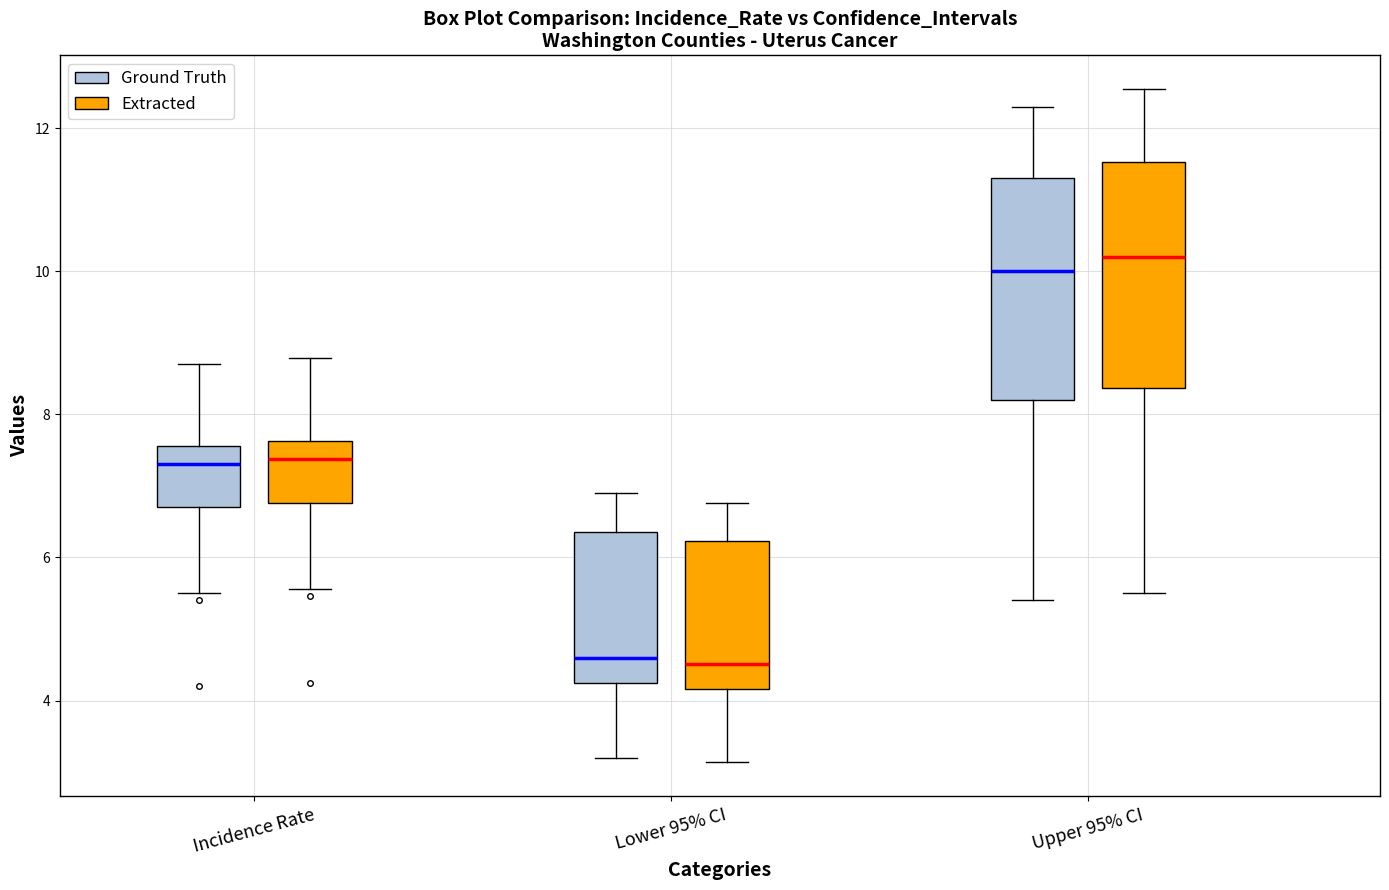

Reading left to right, transcribe this box plot: for each box, give where its median line is, the range the box spans, and where its two whiskers end, as read against the y-axis. The values are not printed on the chart, so give them approximately, as read against the axis.

Incidence Rate (Ground Truth): median 7.4, box 6.8 to 7.6, whiskers 5.6 to 8.8
Incidence Rate (Extracted): median 7.4, box 6.8 to 7.6, whiskers 5.6 to 8.8
Lower 95% CI (Ground Truth): median 4.6, box 4.2 to 6.4, whiskers 3.2 to 7.0
Lower 95% CI (Extracted): median 4.6, box 4.2 to 6.2, whiskers 3.2 to 6.8
Upper 95% CI (Ground Truth): median 10.0, box 8.2 to 11.4, whiskers 5.4 to 12.4
Upper 95% CI (Extracted): median 10.2, box 8.4 to 11.6, whiskers 5.6 to 12.6